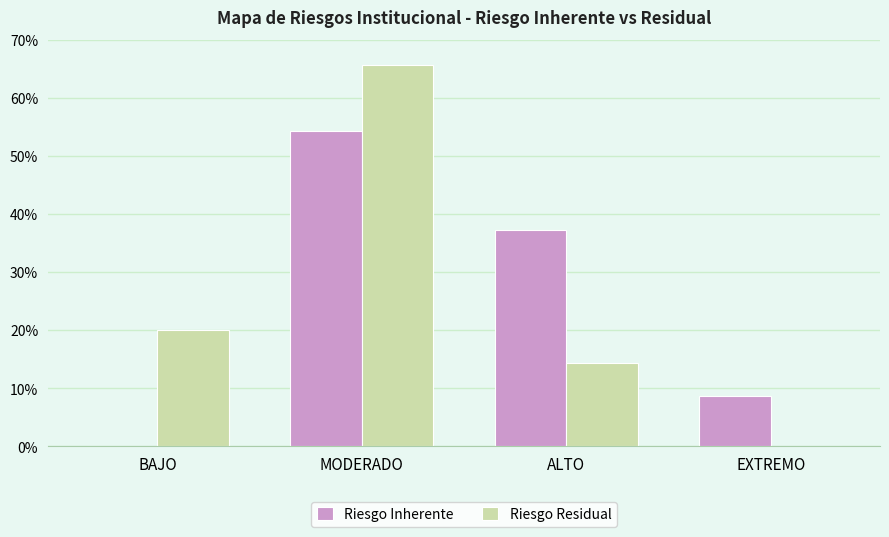

What is the sum of the Riesgo Inherente values at MODERADO and EXTREMO?

62.9